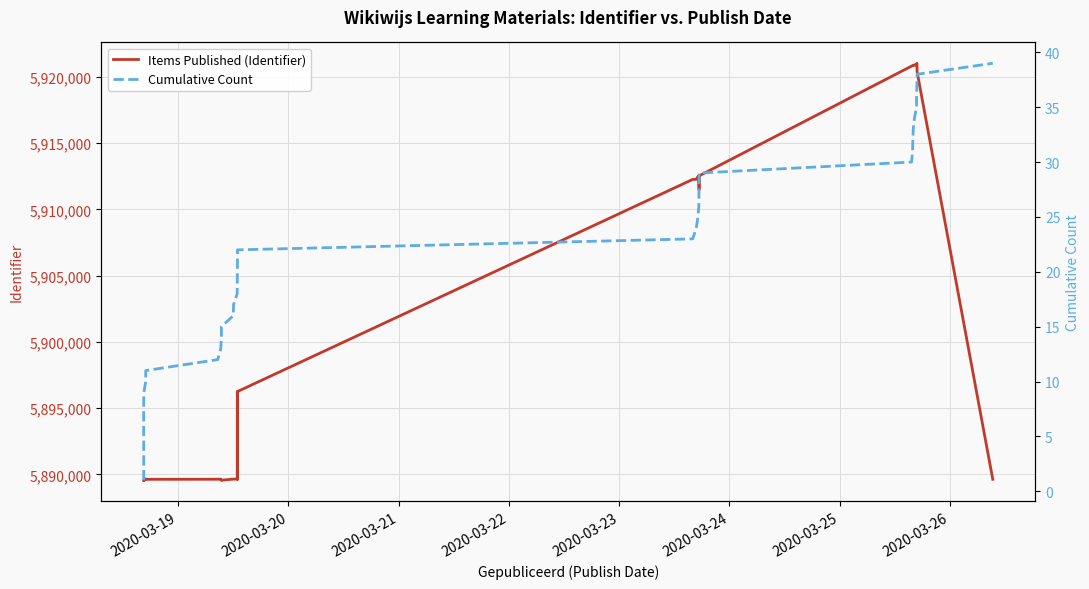

Which series has the largest range (max minus min)?

Items Published (Identifier)